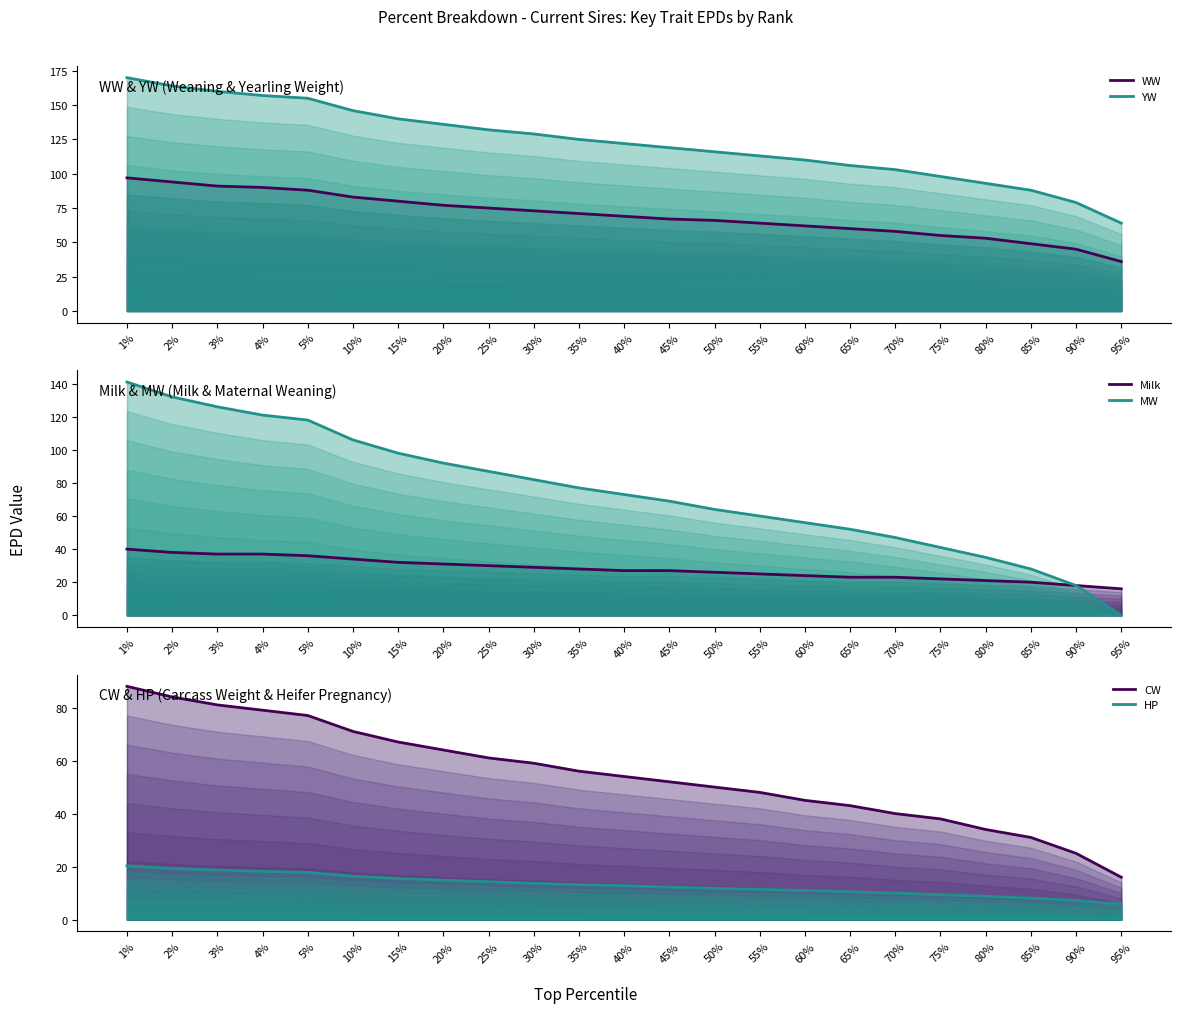

True or false: Milk has more than 1 points higher than both neighbors.

False